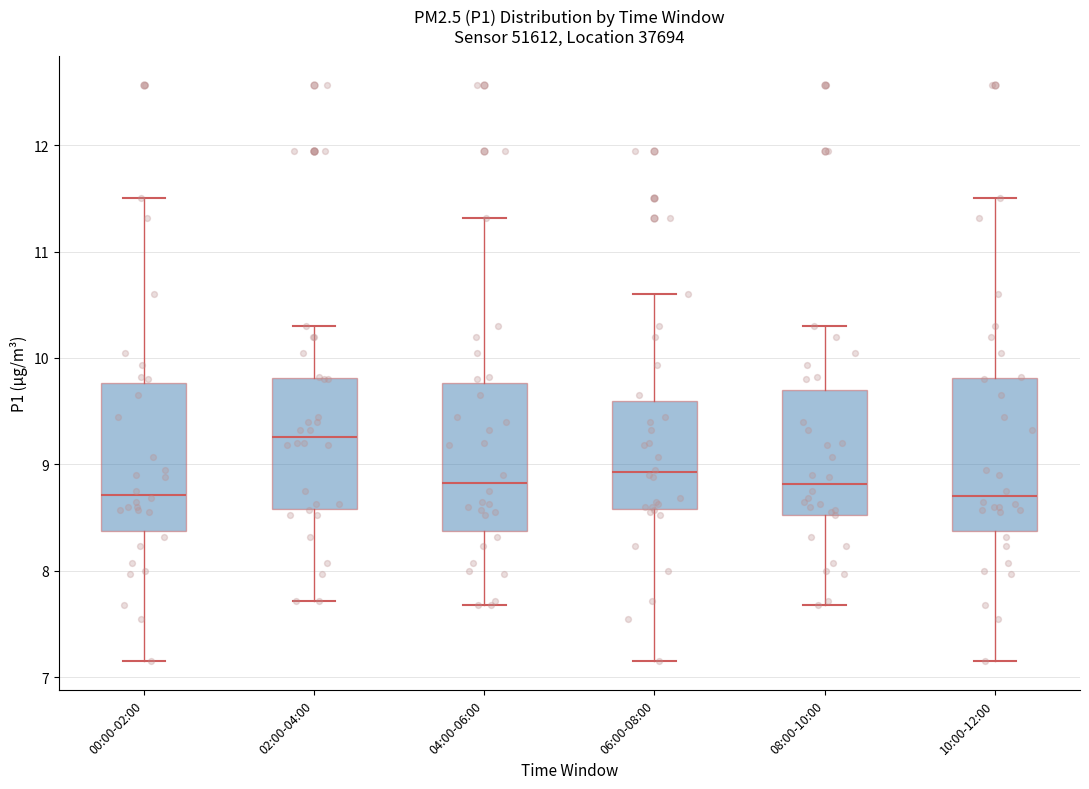

Which box has the highest median line?

02:00-04:00